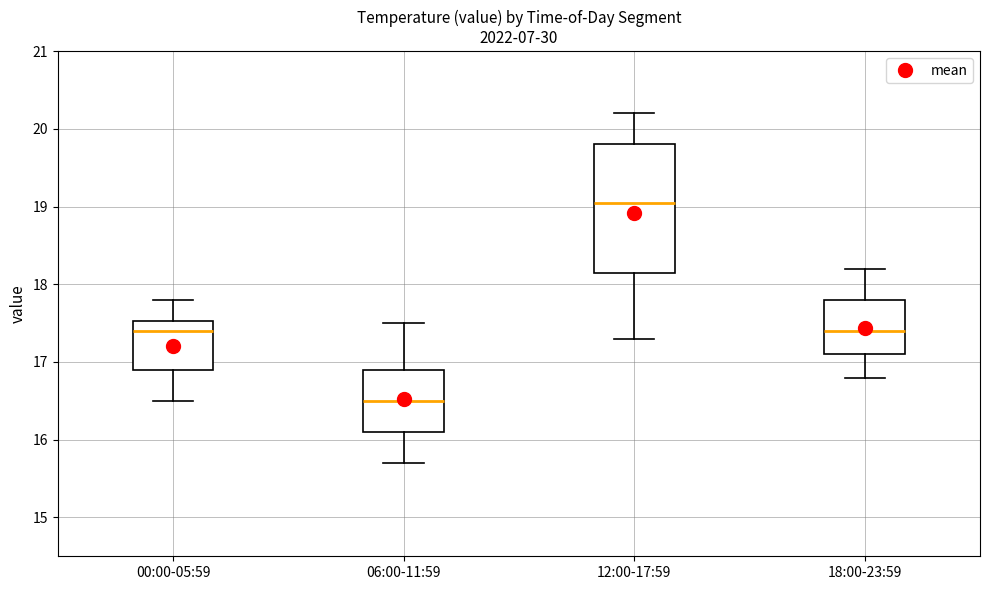

Reading left to right, transcribe this box plot: for each box, give where its median line is, the range the box spans, and where its two whiskers end, as read against the y-axis. The values are not printed on the chart, so give them approximately, as read against the axis.

00:00-05:59: median 17.4, box 16.9 to 17.5, whiskers 16.5 to 17.8
06:00-11:59: median 16.5, box 16.1 to 16.9, whiskers 15.7 to 17.5
12:00-17:59: median 19.1, box 18.2 to 19.8, whiskers 17.3 to 20.2
18:00-23:59: median 17.4, box 17.1 to 17.8, whiskers 16.8 to 18.2